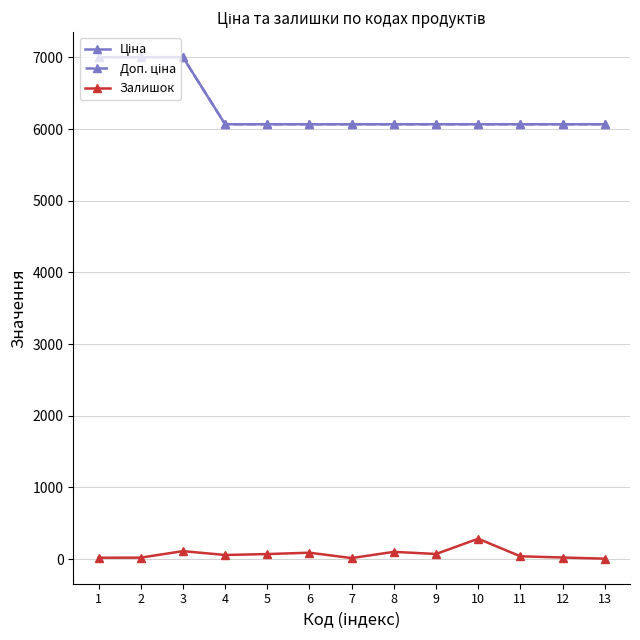

What is the total value across all series at 3?

14117.3